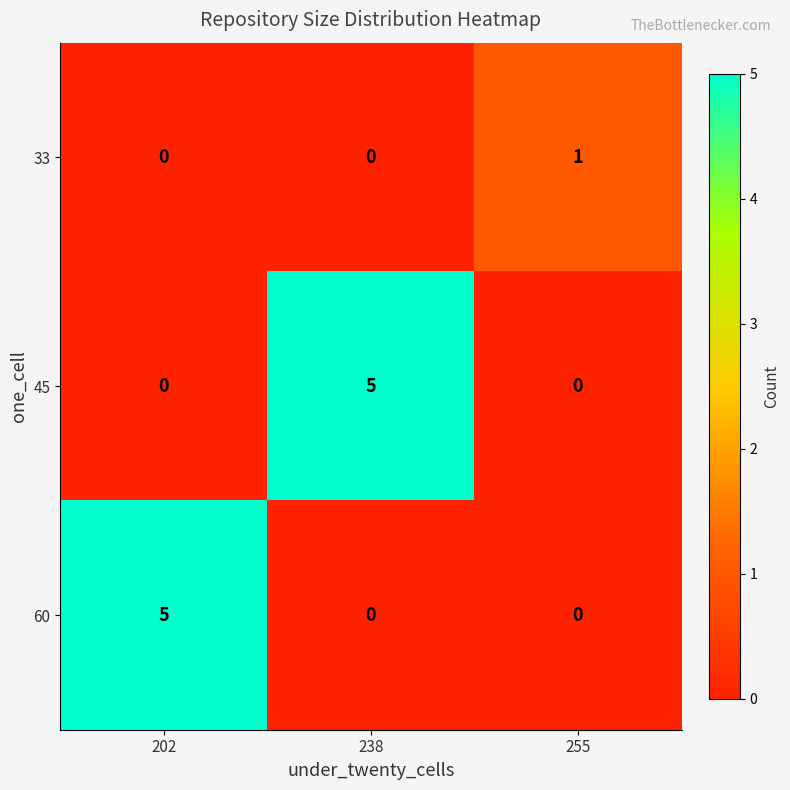

Is the value of 33 at 202 greater than the value of 60 at 202?

No